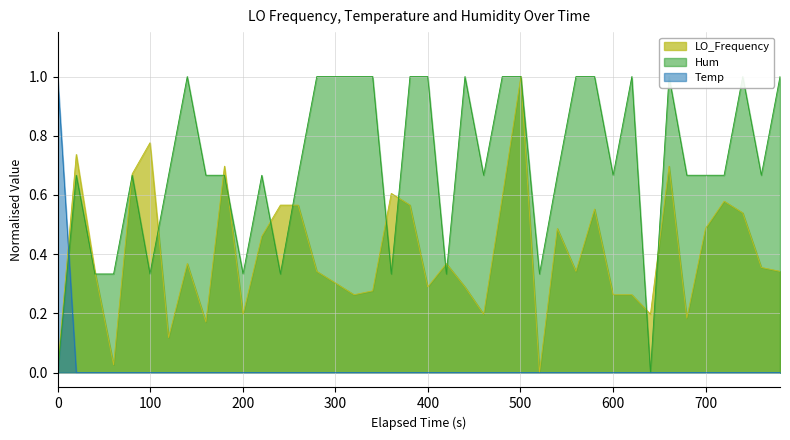

What is the highest value of the LO_Frequency series?

1.0